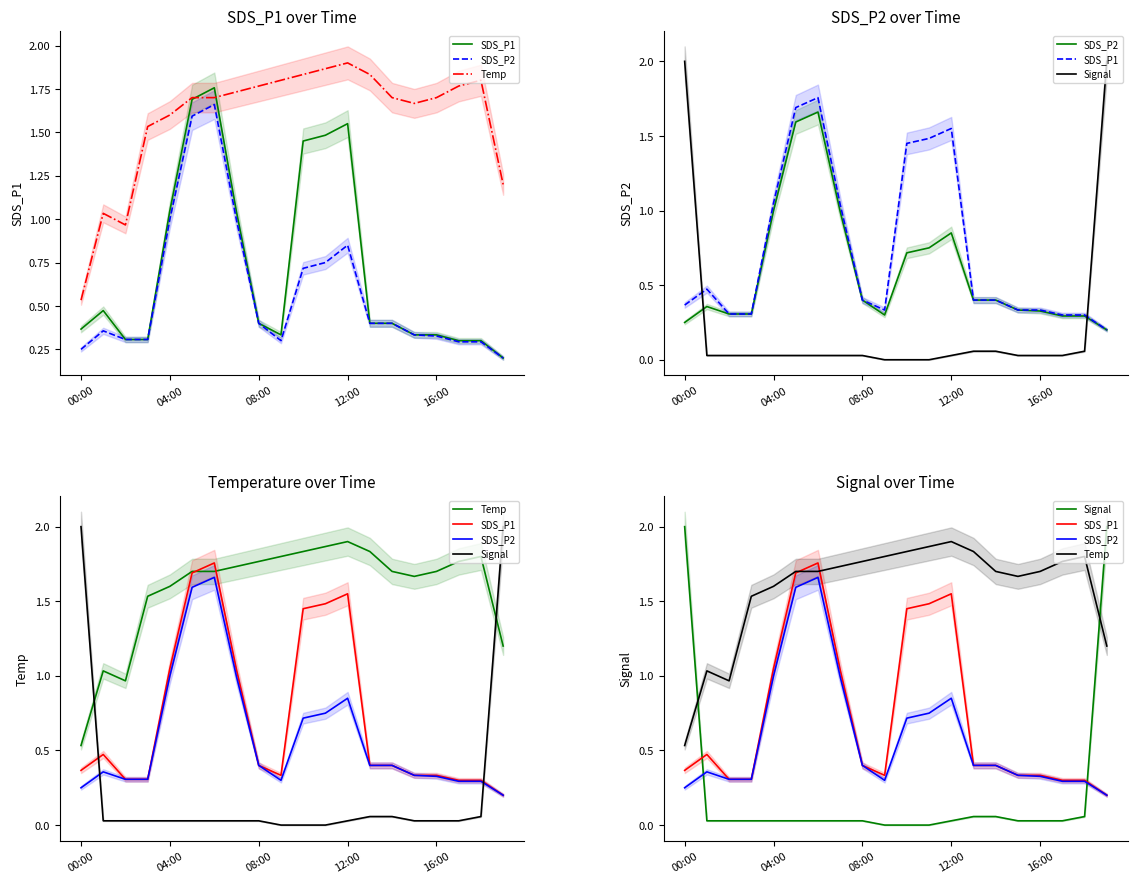

Reading left to right, extract all data points from this chart.

SDS_P1: 0.4	0.5	0.3	0.3	1.0	1.7	1.8	1.0	0.4	0.3	1.4	1.5	1.6	0.4	0.4	0.3	0.3	0.3	0.3	0.2
SDS_P2: 0.2	0.4	0.3	0.3	1.0	1.6	1.7	1.0	0.4	0.3	0.7	0.7	0.8	0.4	0.4	0.3	0.3	0.3	0.3	0.2
Temp: 0.5	1.0	1.0	1.5	1.6	1.7	1.7	1.7	1.8	1.8	1.8	1.9	1.9	1.8	1.7	1.7	1.7	1.8	1.8	1.2
Signal: 2.0	0.0	0.0	0.0	0.0	0.0	0.0	0.0	0.0	0.0	0.0	0.0	0.0	0.1	0.1	0.0	0.0	0.0	0.1	2.0